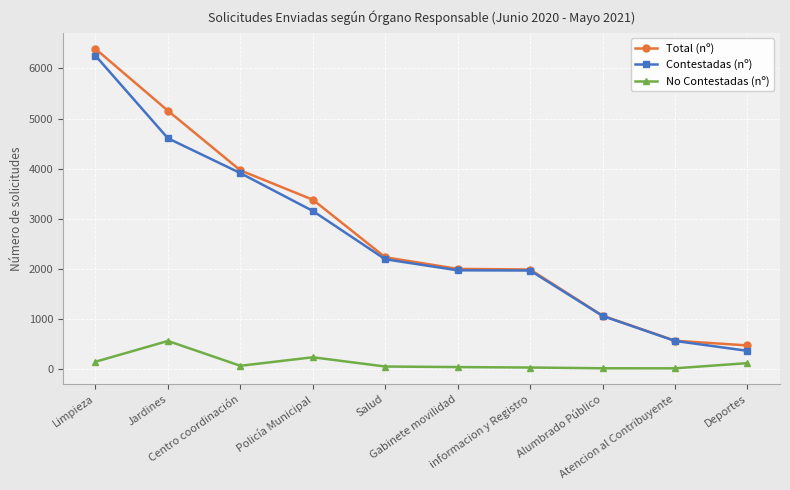

How many categories are shown in the chart?

10